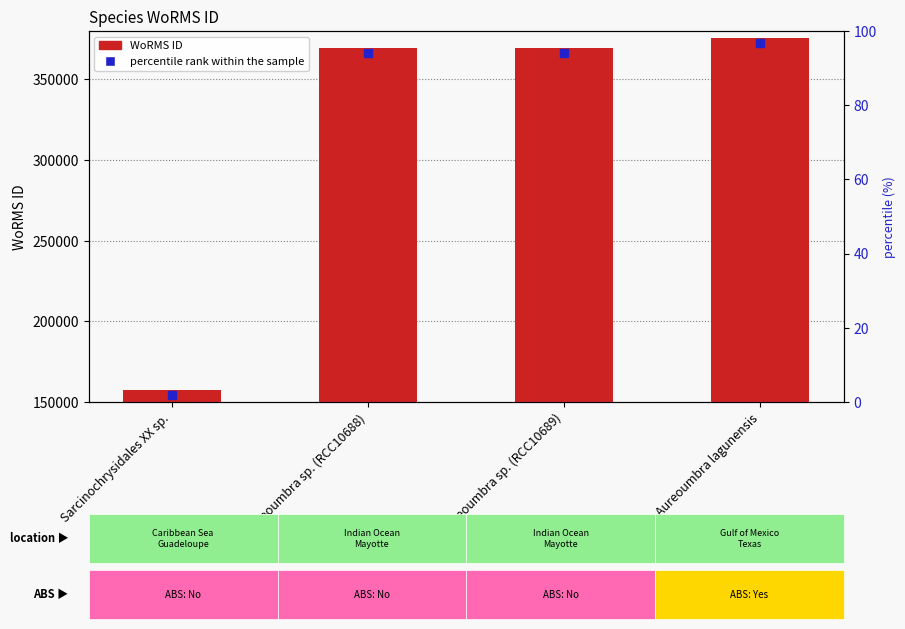

What are all the series names shown in the legend?

percentile rank within the sample, WoRMS ID